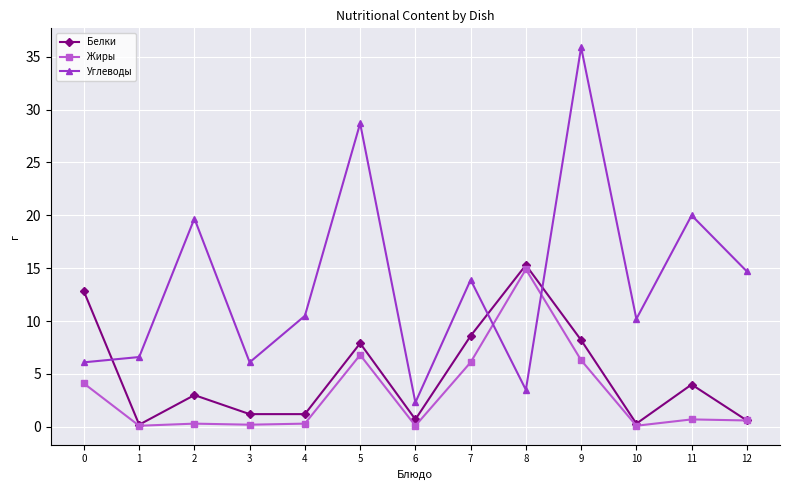

True or false: Жиры and Углеводы cross at least once.

True